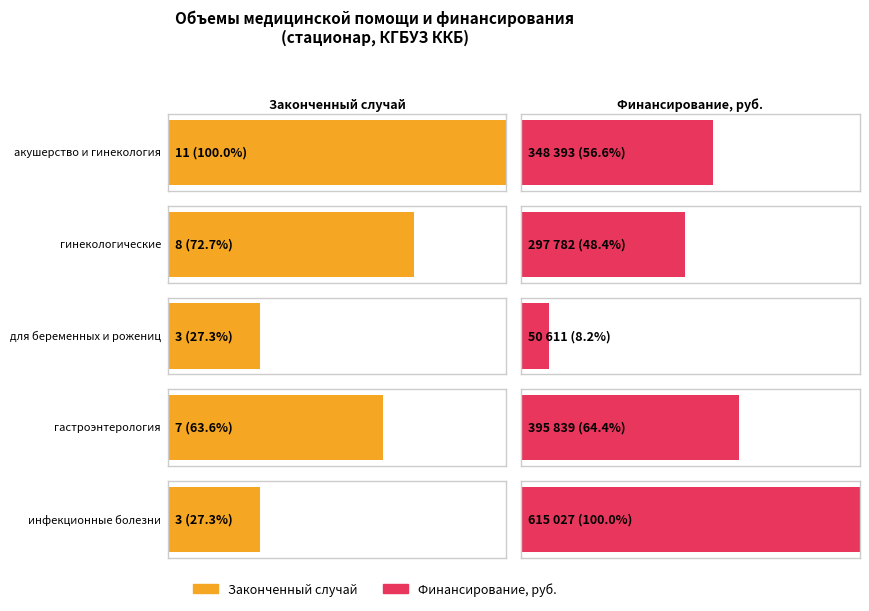

What is the sum of all Законченный случай values?

32